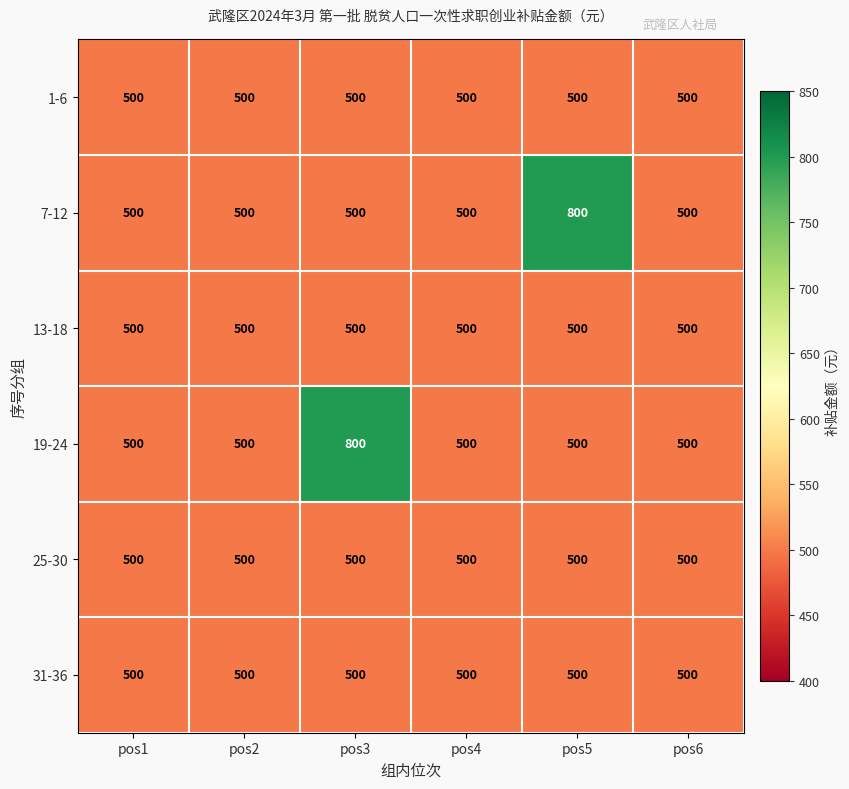

The value of 19-24 at pos3 is 800. True or false?

True